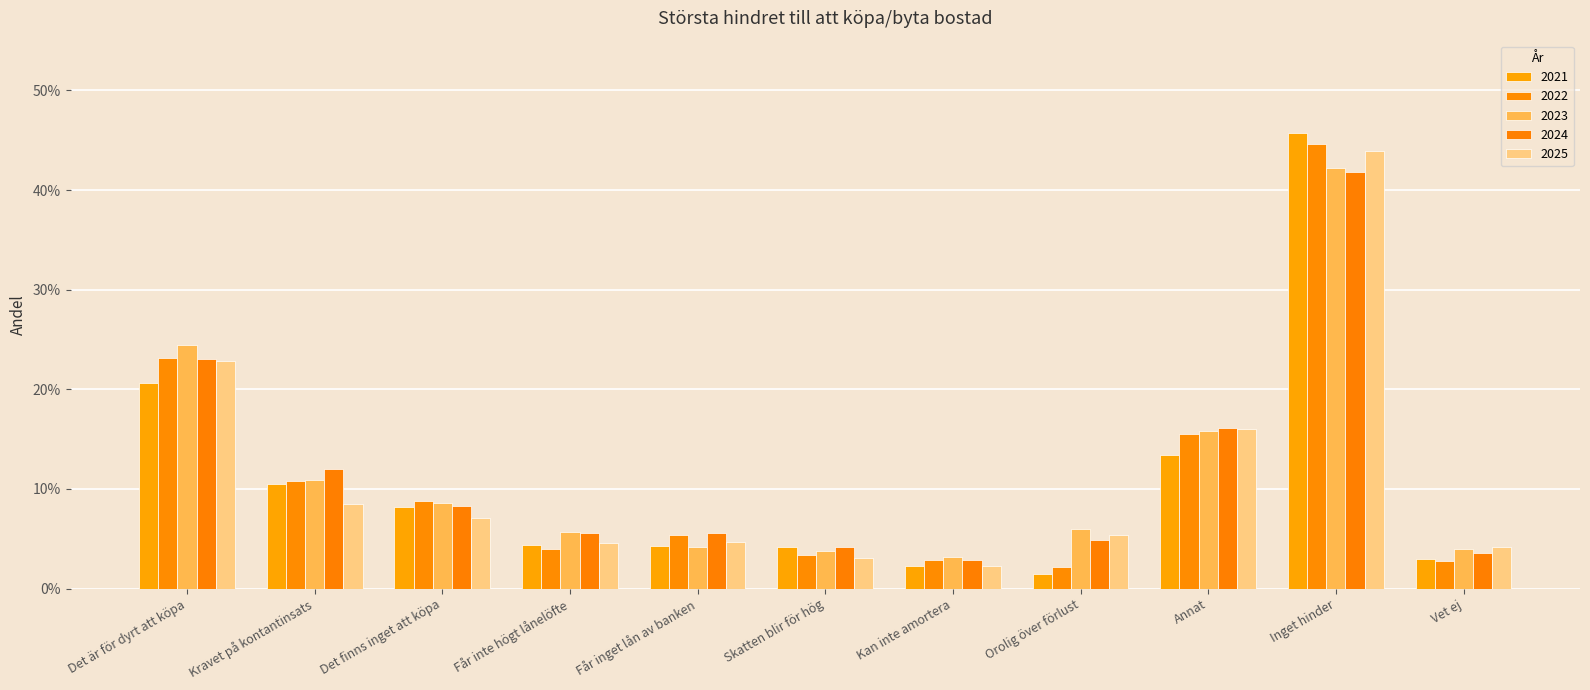

Does the chart contain stacked bars?

No